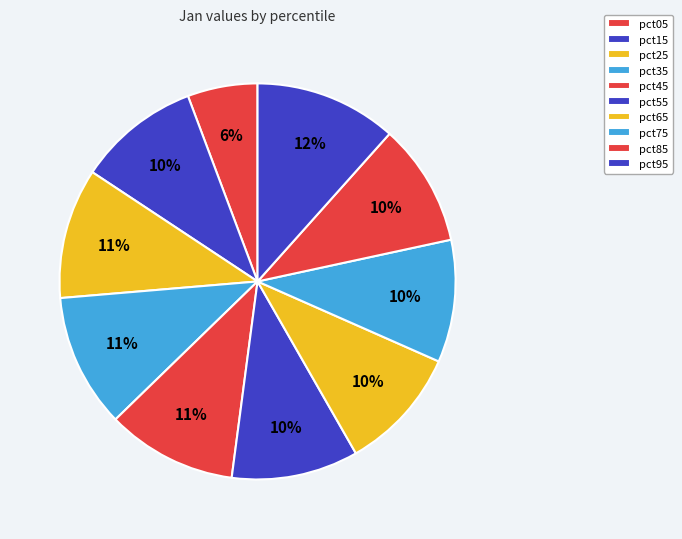

How many segments does this pie chart have?

10